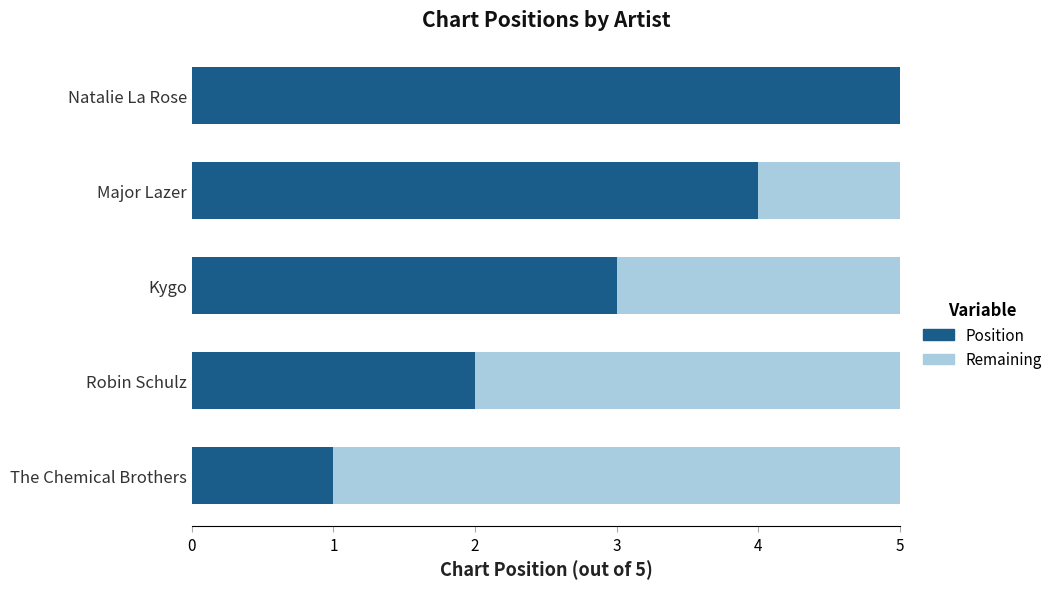

What is the sum of all Position values?

15